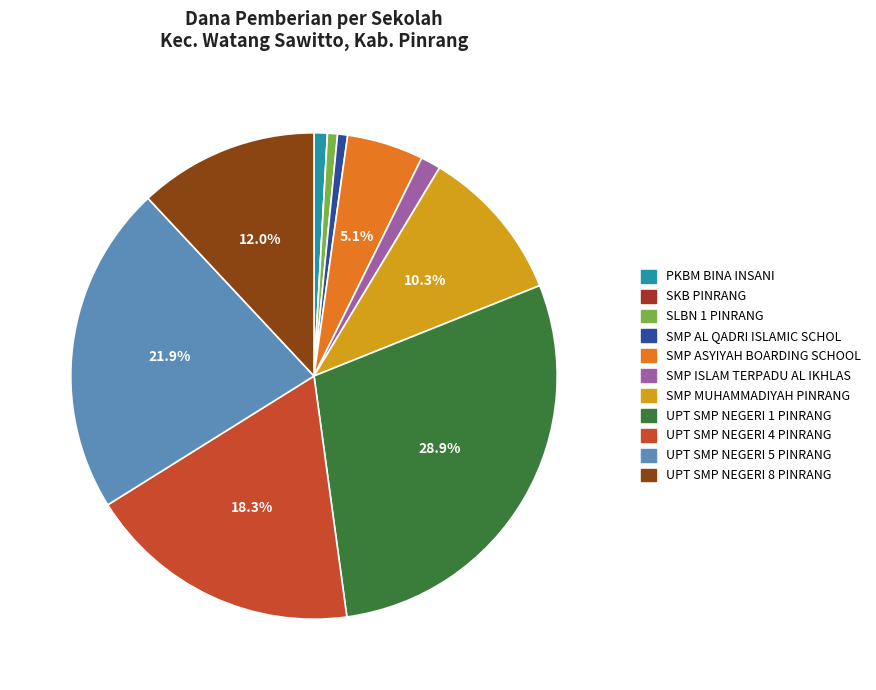

Combined, do PKBM BINA INSANI and UPT SMP NEGERI 8 PINRANG account for over 50%?

No